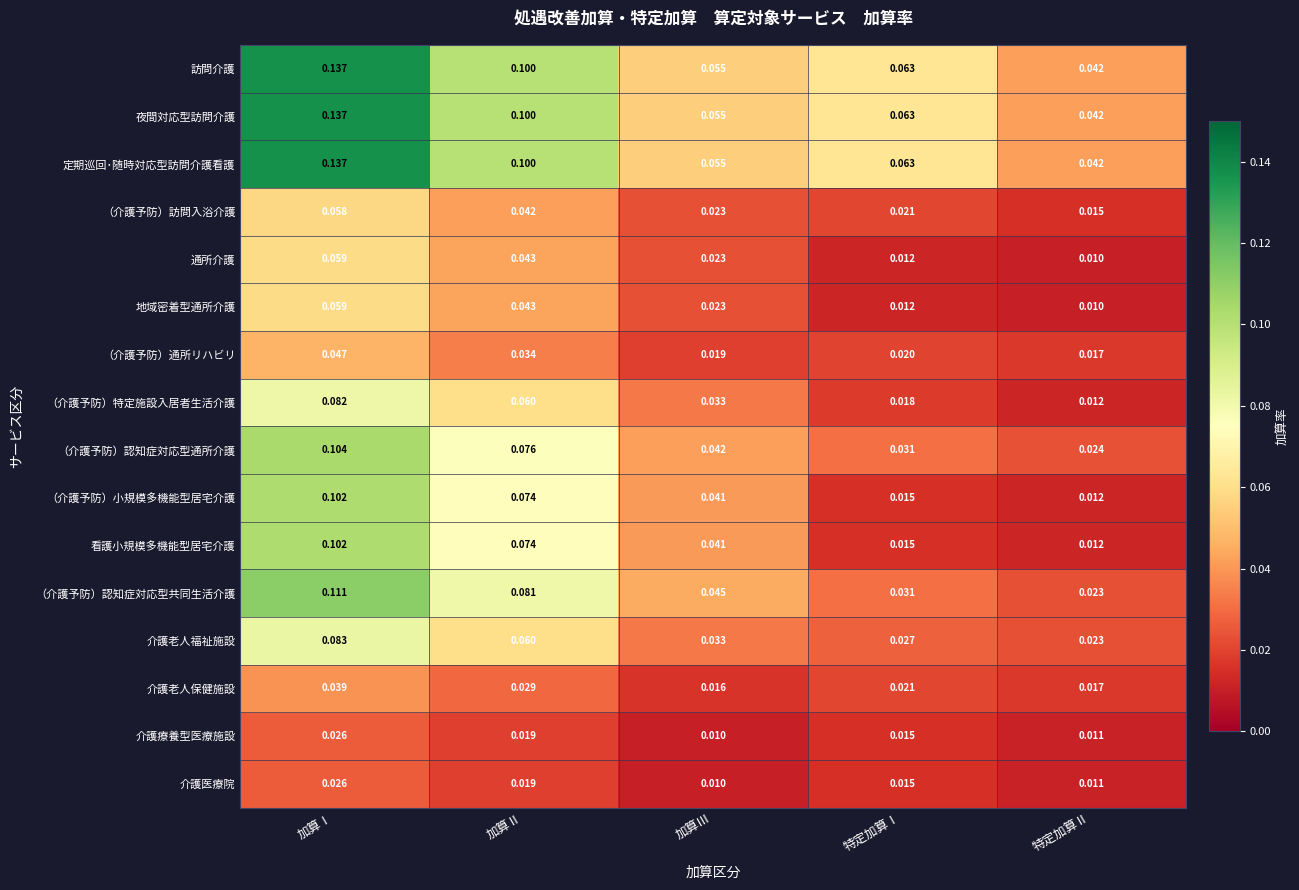

Where is 地域密着型通所介護 nearest to the value 0?

特定加算Ⅱ